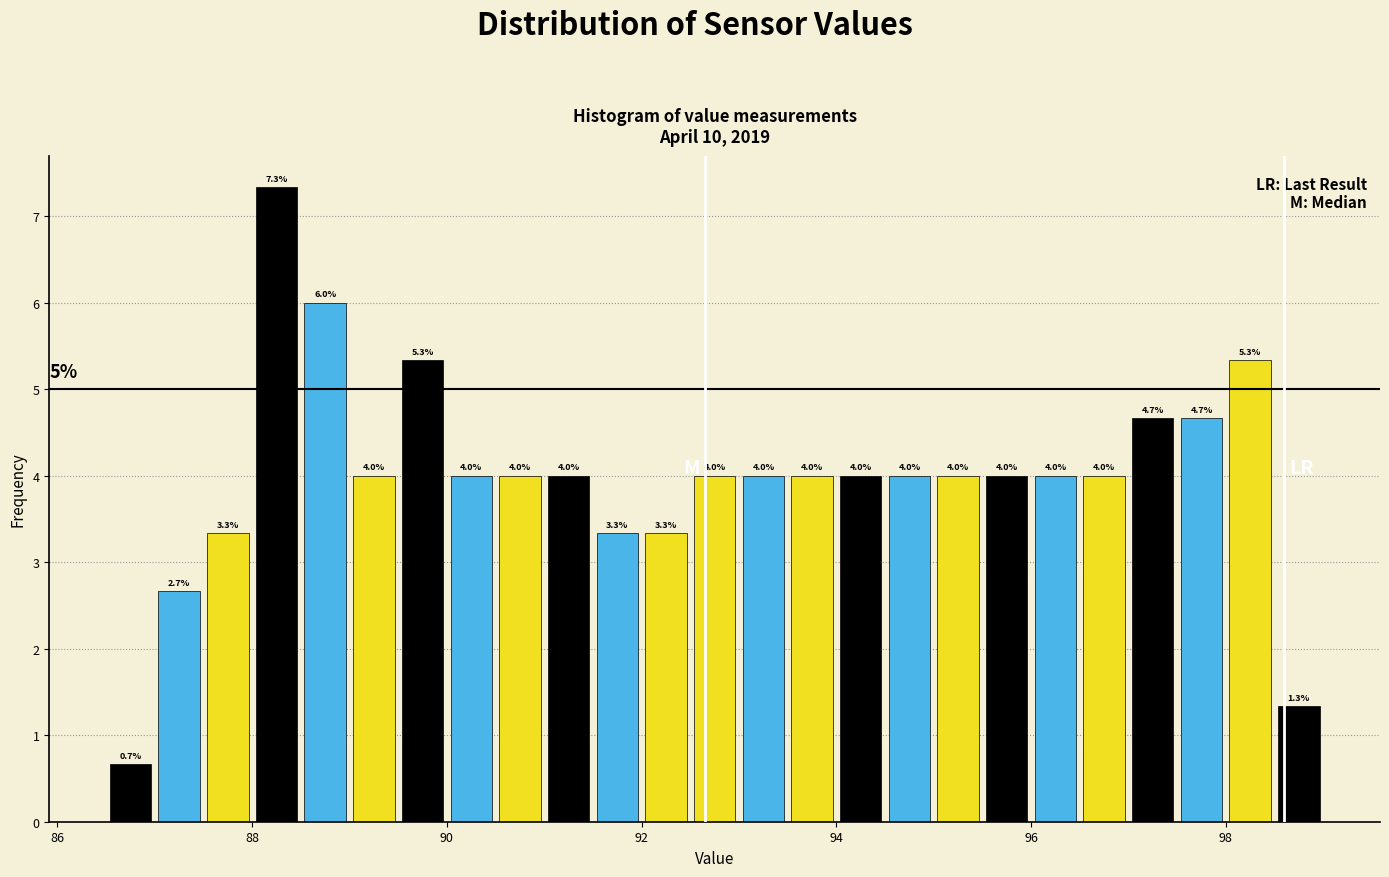

Around what value on the x-axis is the tallest bar? Give the approximate position of its centre, as read against the axis.

88.2